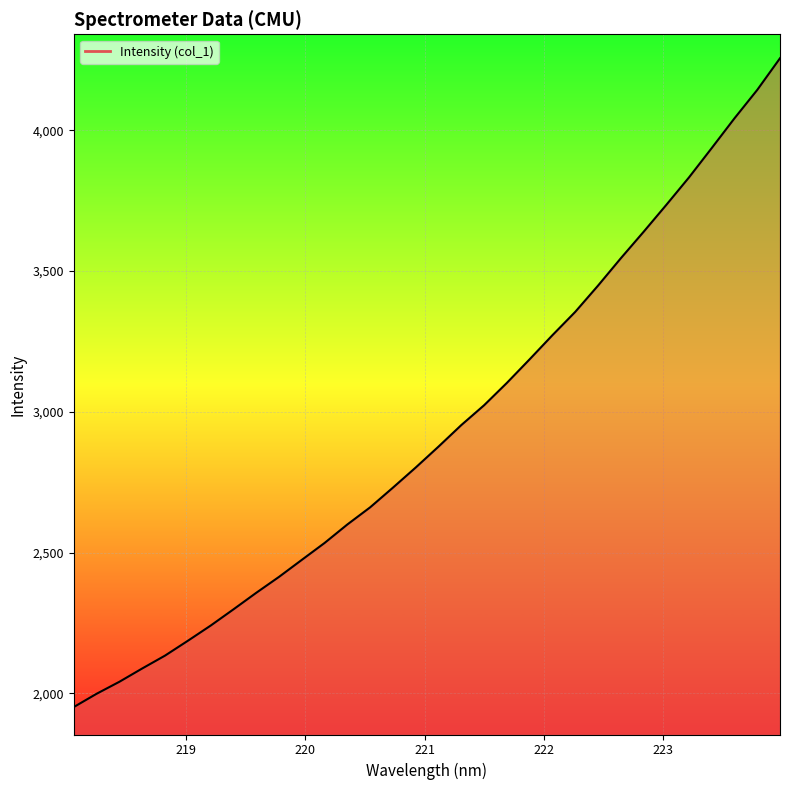

What is the maximum value shown in the chart?

4256.3